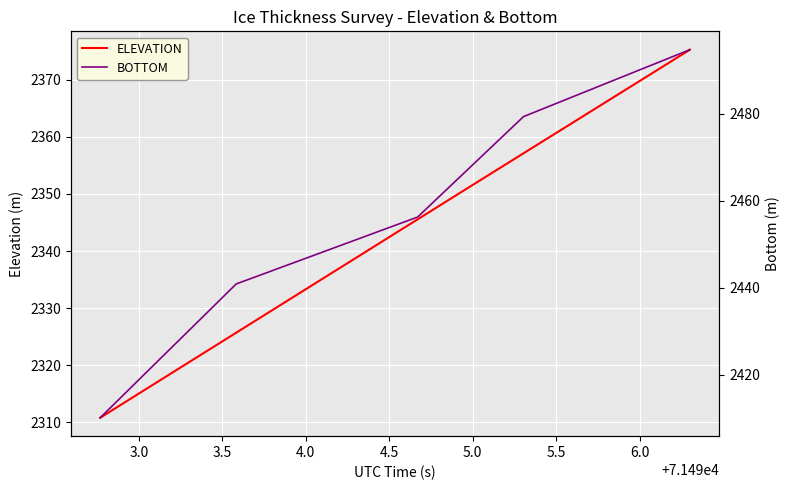

True or false: BOTTOM and ELEVATION cross at least once.

False